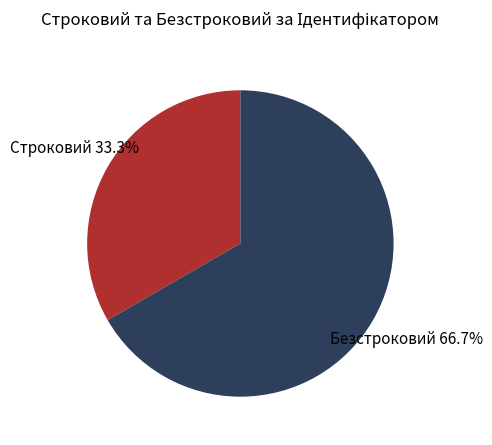

Count the number of slices in the pie.

2